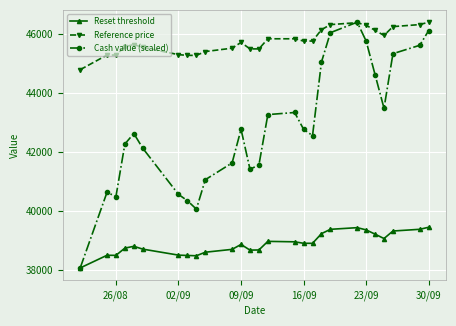

How many series are shown in this chart?

3